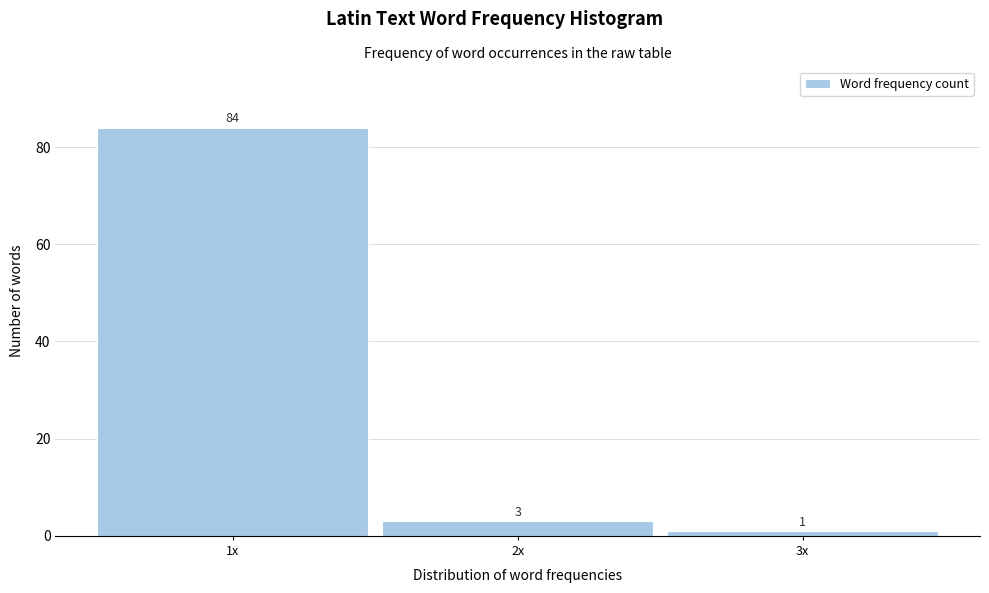

Reading right to left, transcribe all the data shown in this chart.

3x=1	2x=3	1x=84